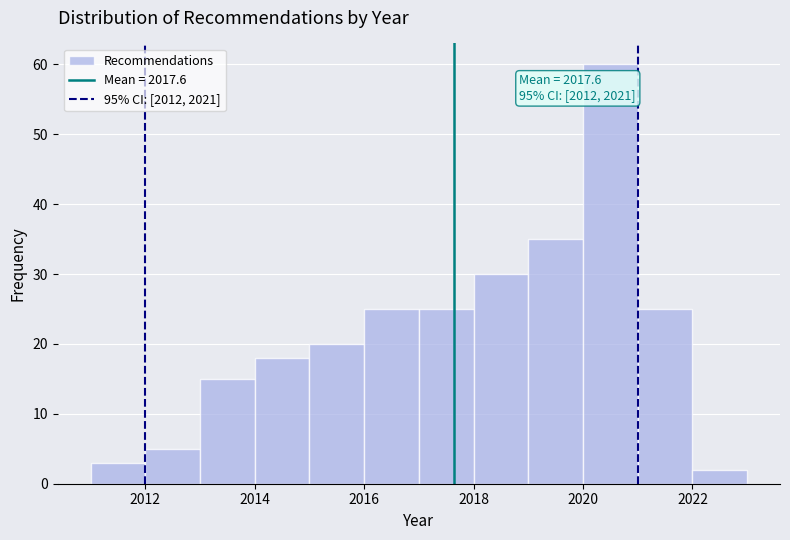

Over which range of the x-axis is the bar tallest?

2020 to 2021